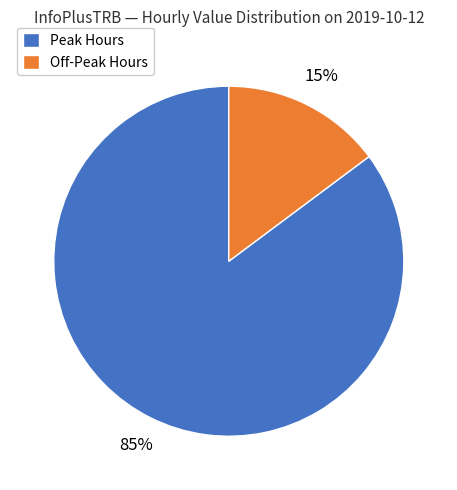

Is the sum of Off-Peak Hours and Peak Hours greater than half?

Yes